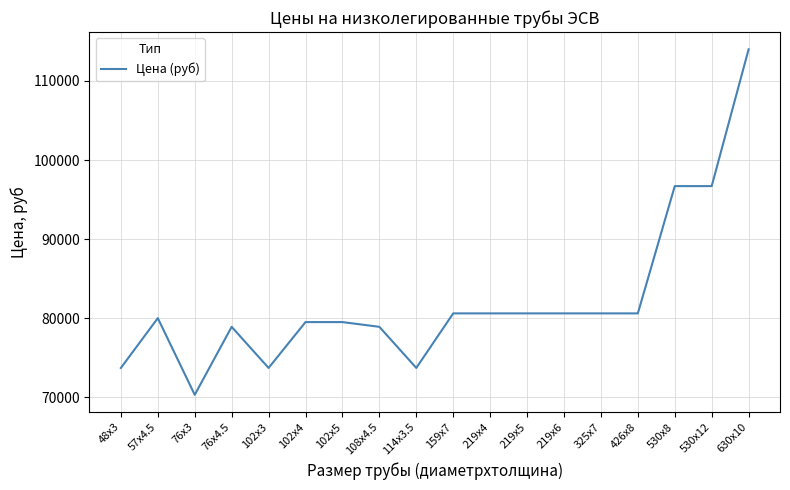

Where is the first local minimum?

76x3